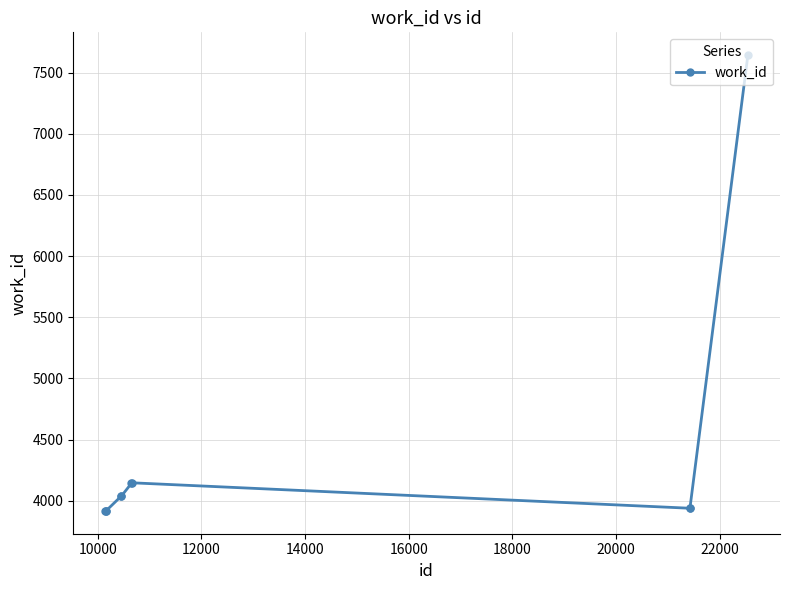

What is the minimum value shown in the chart?

3916